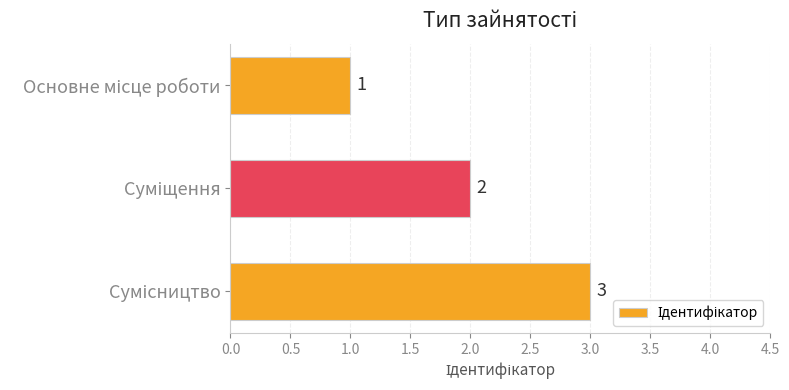

What is the value of the 1st bar from the top?

1